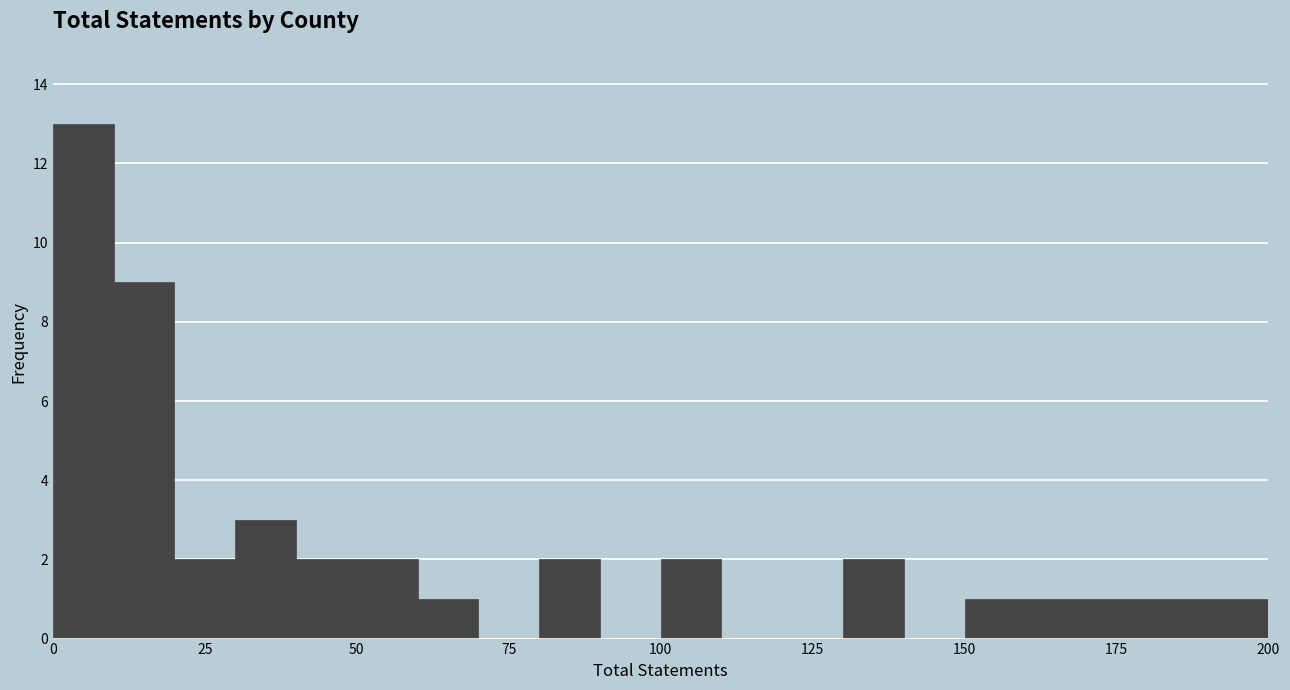

Read against the x-axis, roughly where is the centre of the tallest bar?

5